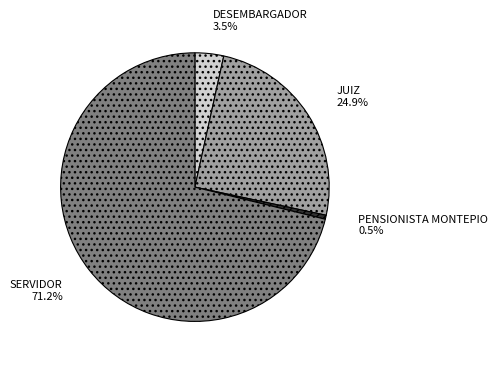

To the nearest percent, what is the combined percentage of SERVIDOR and JUIZ?

96%